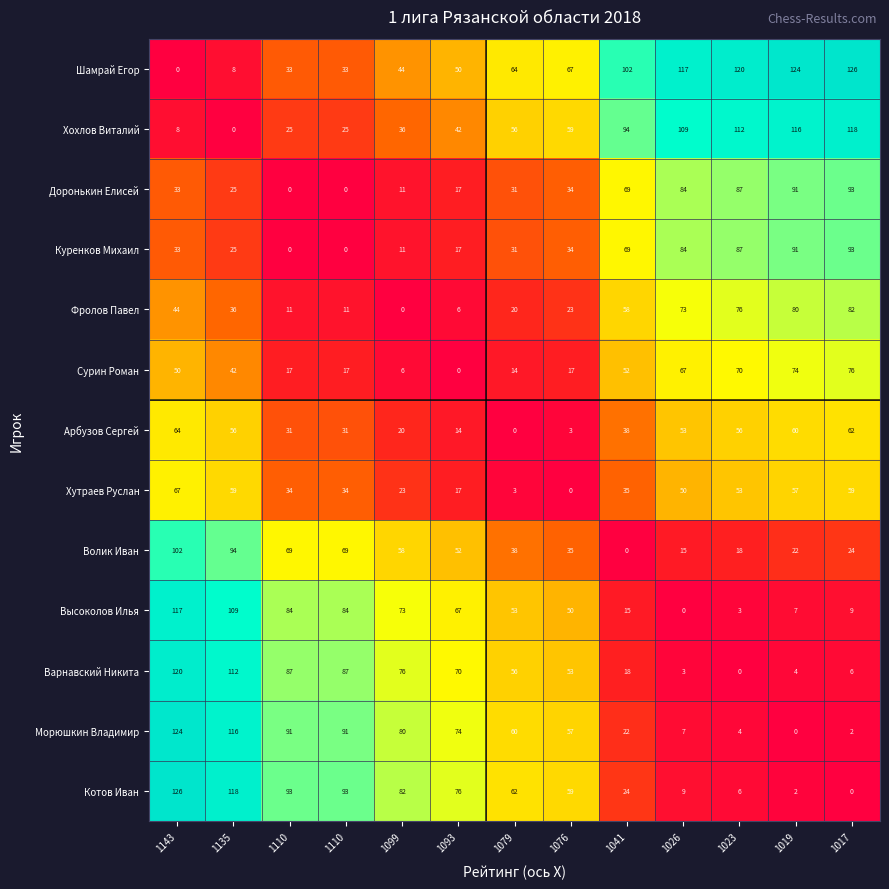

How many positive values does the Варнавский Никита series have?

12